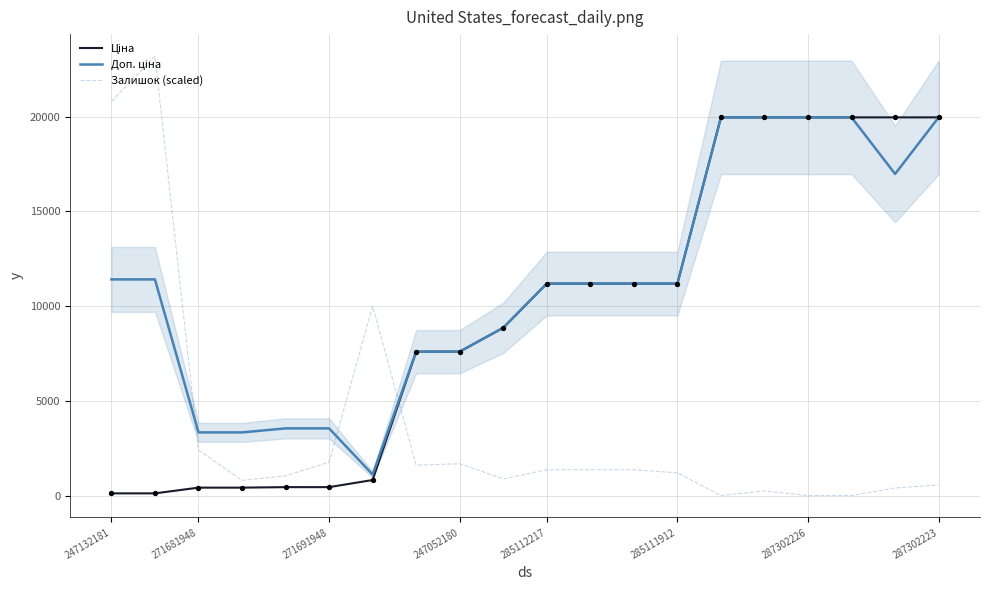

Which series reaches the minimum Y coordinate?

Залишок (scaled)